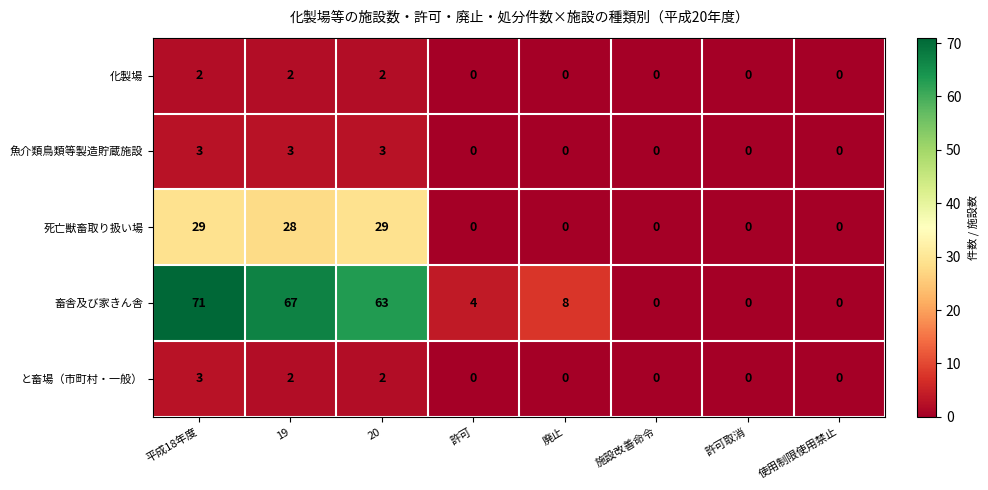

What is the difference between the 死亡獣畜取り扱い場 values at 許可取消 and 19?

28